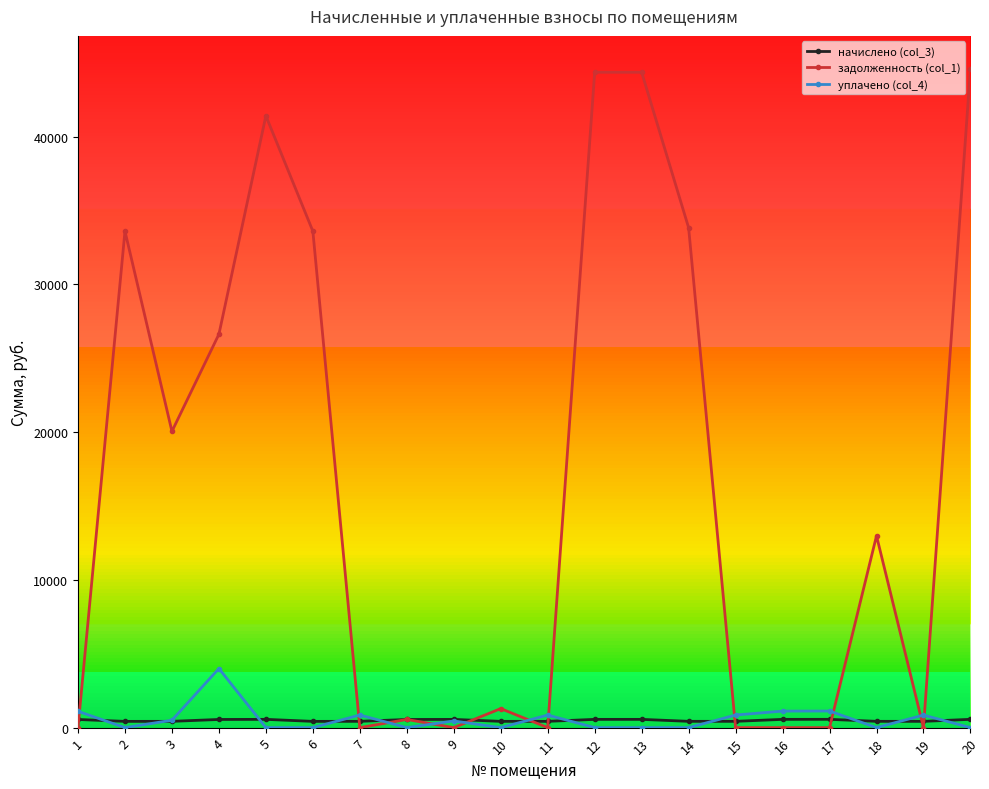

Where does the задолженность (col_1) series first go above 12980?

2